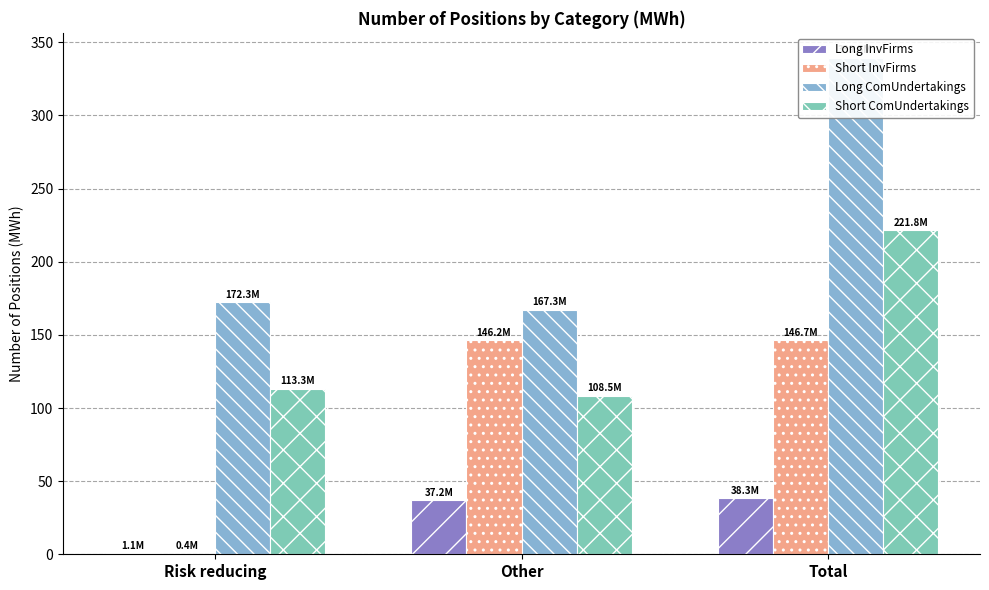

What is the label of the 2nd bar from the right?

Other